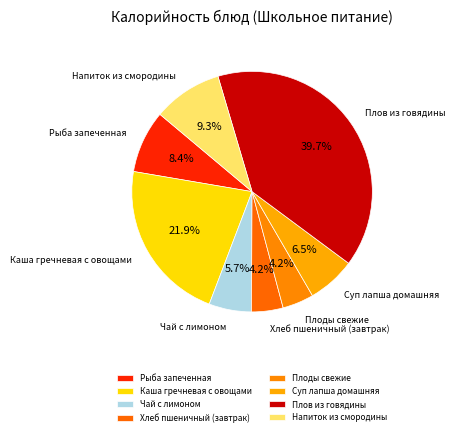

Which slice is the largest?

Плов из говядины